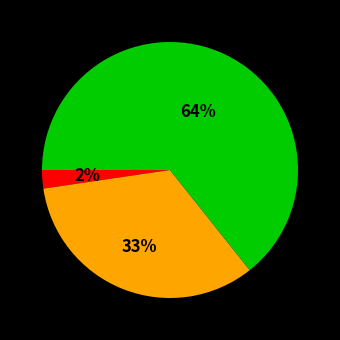

Is there any slice that represents more than half of the pie?

Yes